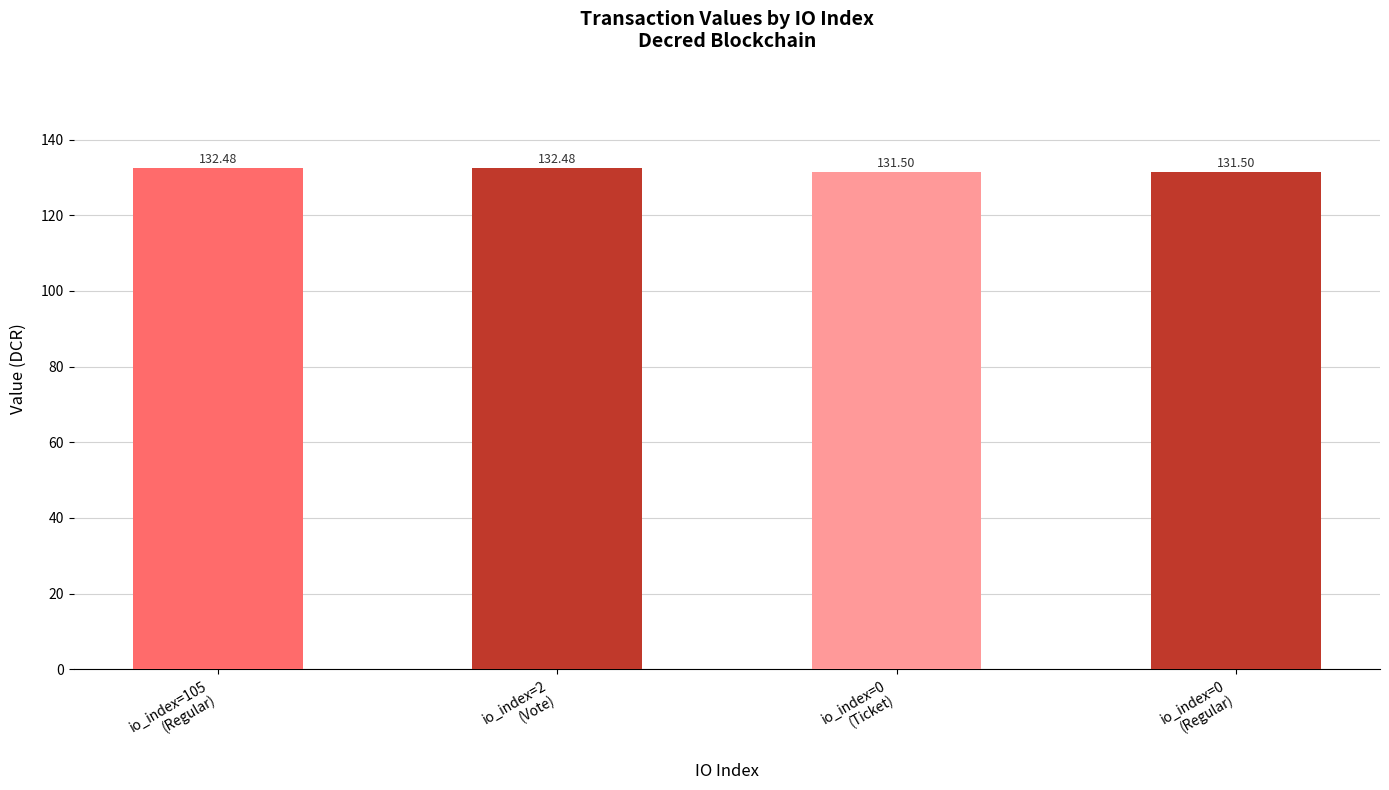

What value does the data have at io_index=0
(Ticket)?

131.5